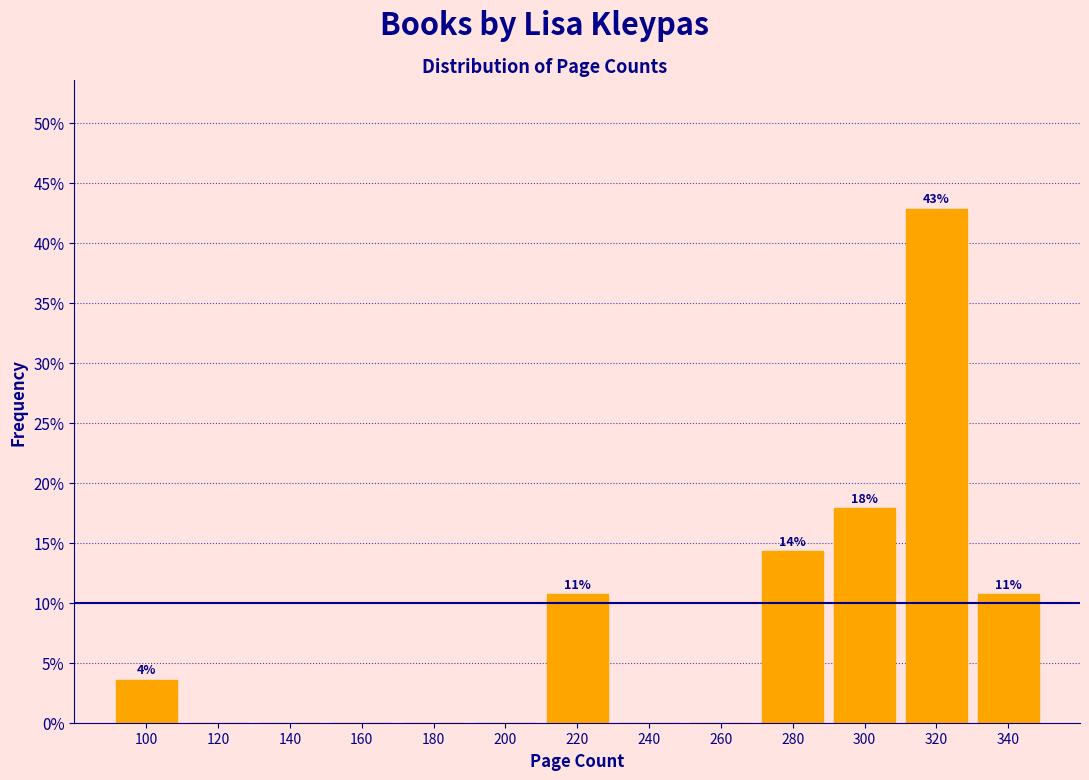

Reading left to right, transcribe all the data shown in this chart.

100=3.6	120=0.0	140=0.0	160=0.0	180=0.0	200=0.0	220=10.7	240=0.0	260=0.0	280=14.3	300=17.9	320=42.9	340=10.7